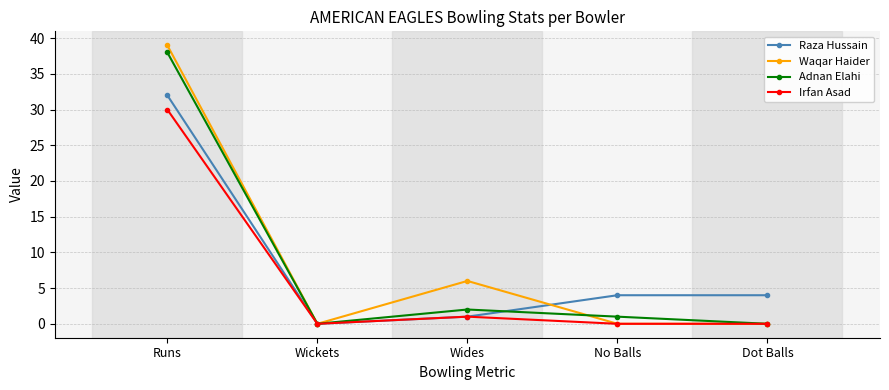

At which category does Adnan Elahi reach its first local valley?

Wickets